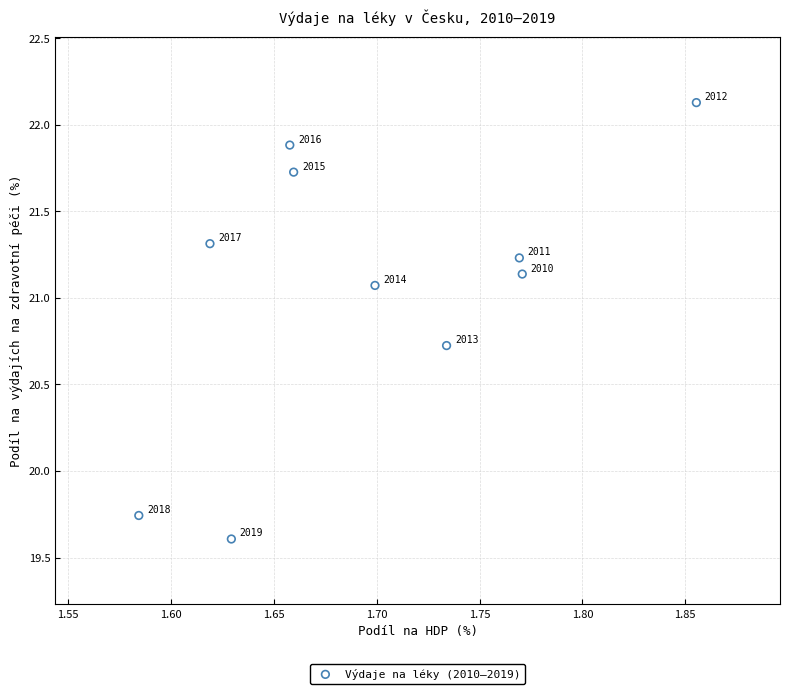

What is the range of X values (max minus min)?

0.3